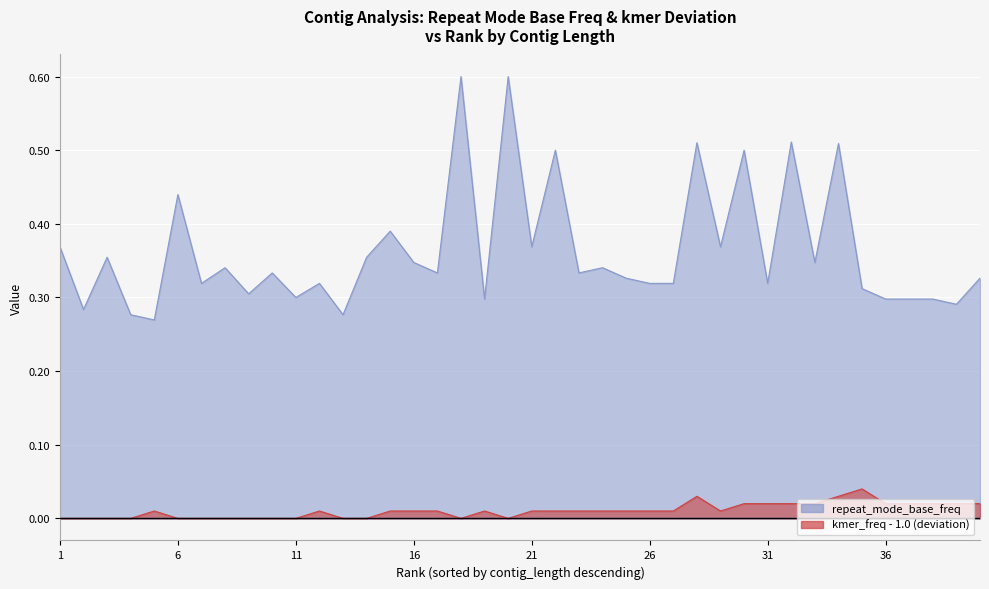

Is it true that repeat_mode_base_freq equals 0.5 at 22?

False